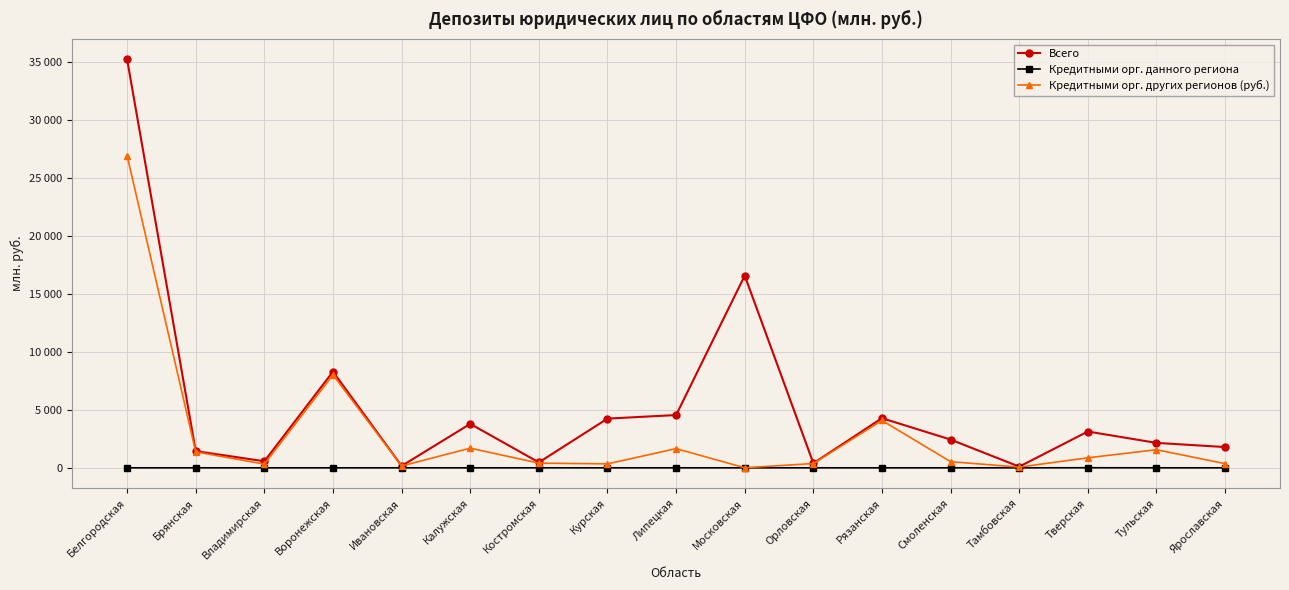

Is the value of Кредитными орг. других регионов (руб.) at Тульская greater than the value of Всего at Московская?

No